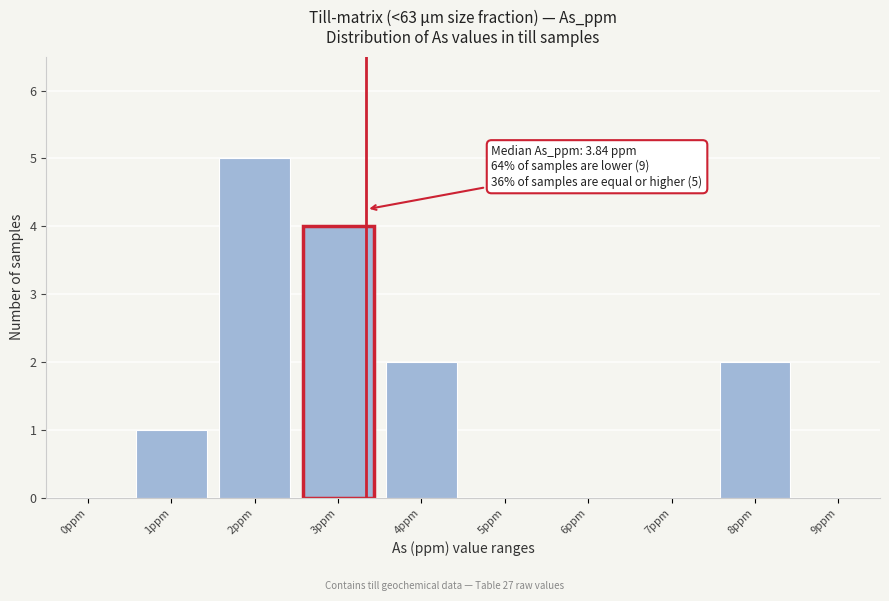

Reading left to right, what are all the values shown in this chart?

0ppm=0	1ppm=1	2ppm=5	3ppm=4	4ppm=2	5ppm=0	6ppm=0	7ppm=0	8ppm=2	9ppm=0